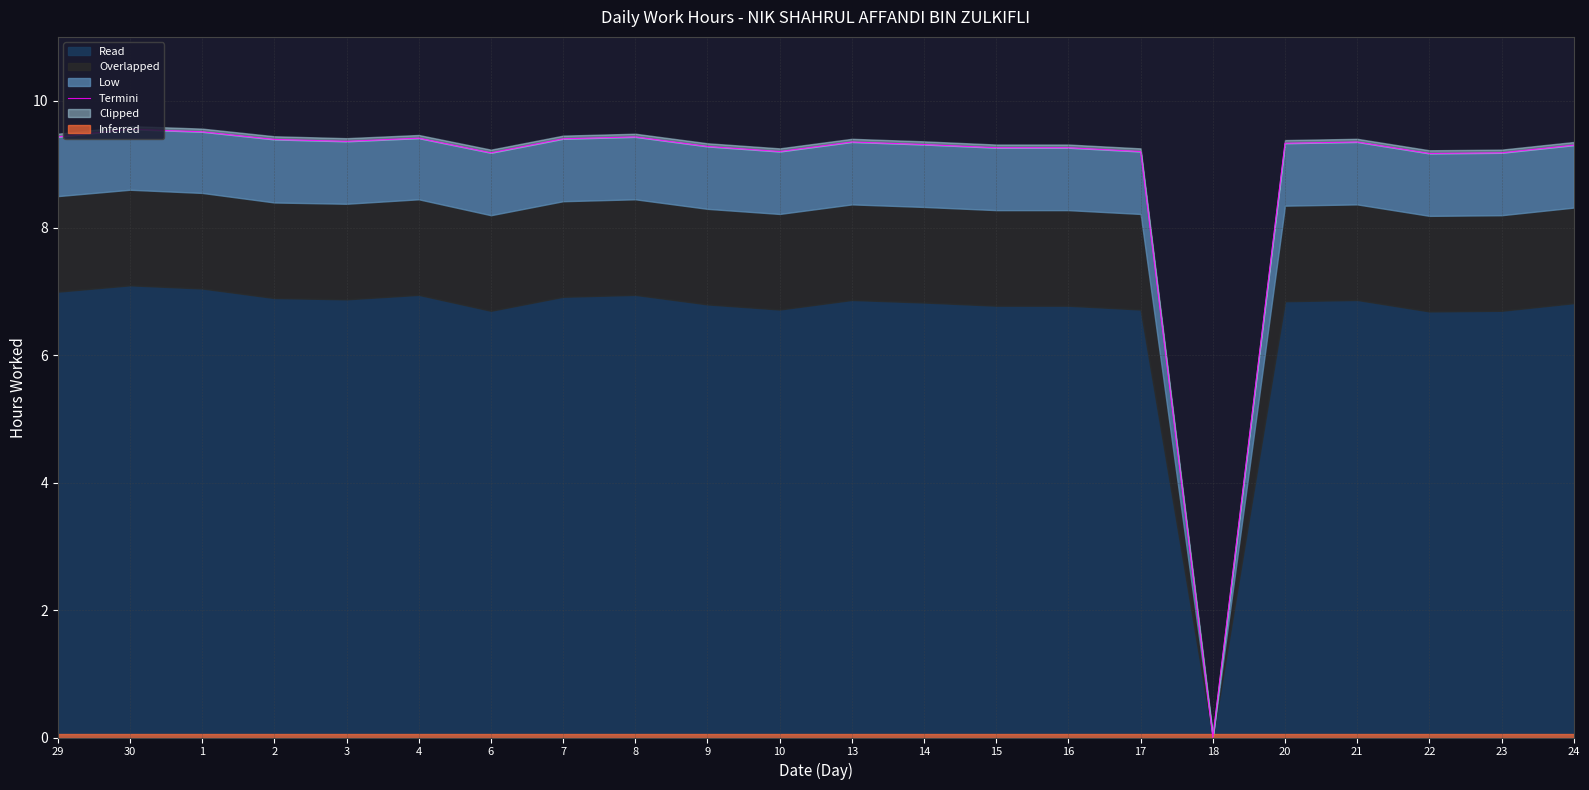

Reading right to left, transcribe all the data shown in this chart.

24=9.3	23=9.2	22=9.2	21=9.3	20=9.3	18=0.0	17=9.2	16=9.3	15=9.3	14=9.3	13=9.3	10=9.2	9=9.3	8=9.4	7=9.4	6=9.2	4=9.4	3=9.4	2=9.4	1=9.5	30=9.6	29=9.4